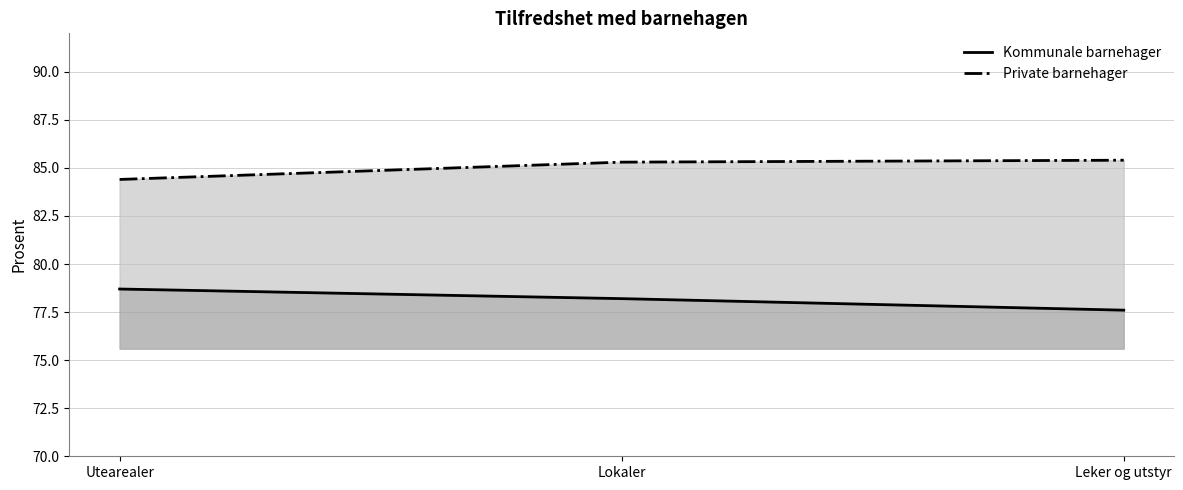

How many lines are shown in the chart?

2